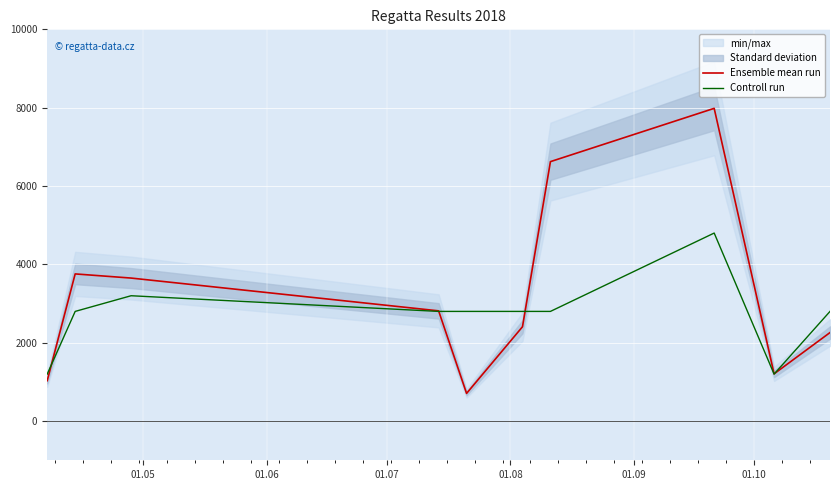

What is the value of the Controll run point at the 10th from the left?

2800